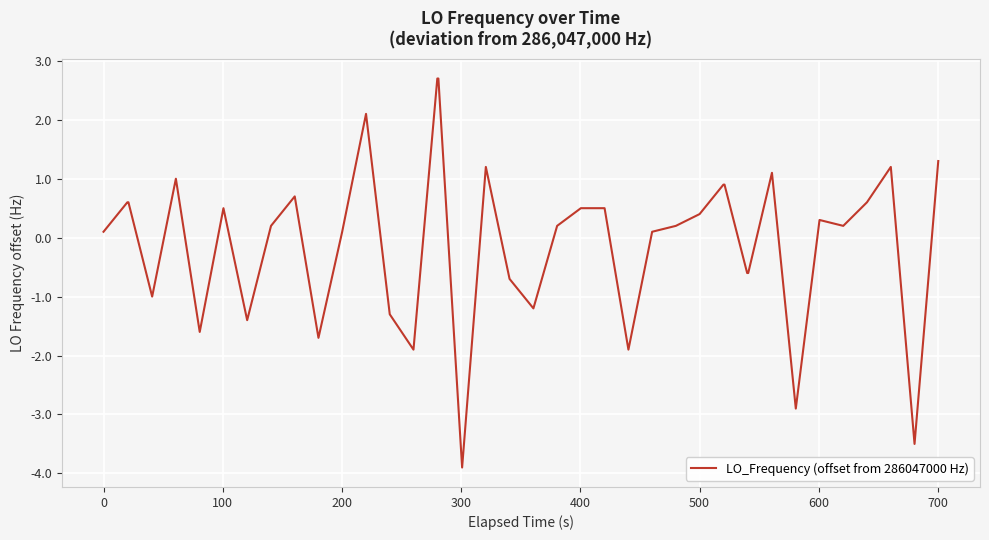

What is the maximum value shown in the chart?

2.7